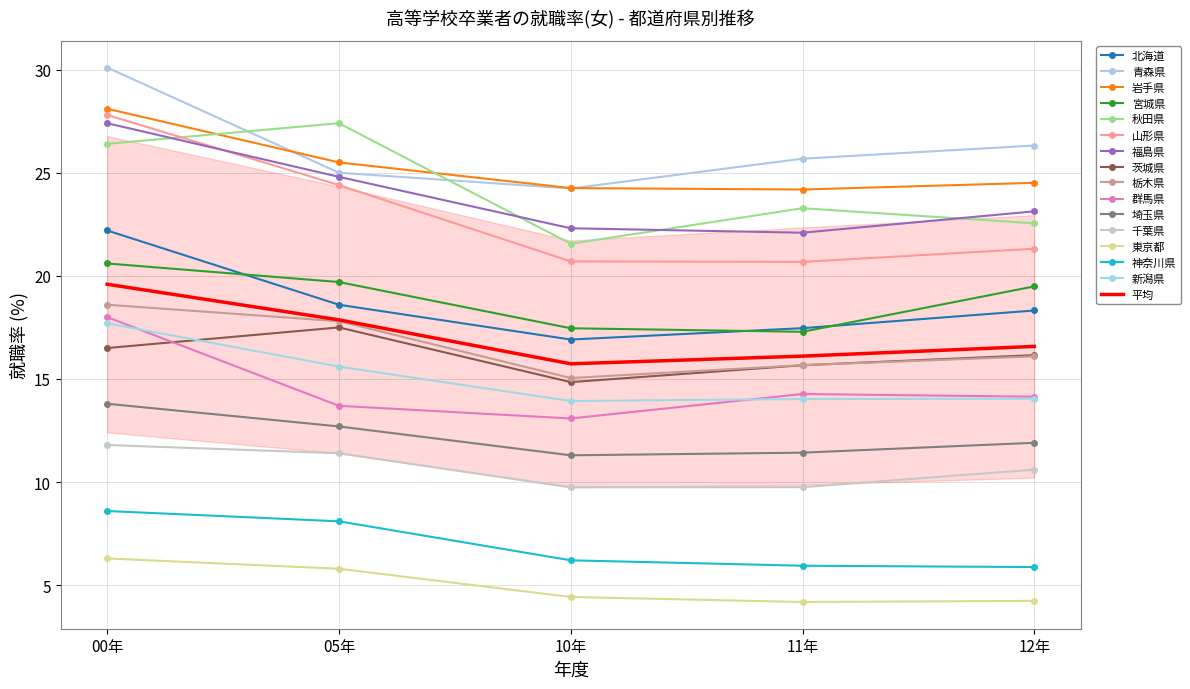

Reading left to right, extract all data points from this chart.

00年: 0=22.2	1=30.1	2=28.1	3=20.6	4=26.4	5=27.8	6=27.4	7=16.5	8=18.6	9=18.0	10=13.8	11=11.8	12=6.3	13=8.6	14=17.7
05年: 0=18.6	1=25.0	2=25.5	3=19.7	4=27.4	5=24.4	6=24.8	7=17.5	8=17.8	9=13.7	10=12.7	11=11.4	12=5.8	13=8.1	14=15.6
10年: 0=16.9	1=24.2	2=24.3	3=17.5	4=21.6	5=20.7	6=22.3	7=14.8	8=15.0	9=13.1	10=11.3	11=9.7	12=4.4	13=6.2	14=13.9
11年: 0=17.5	1=25.7	2=24.2	3=17.3	4=23.3	5=20.7	6=22.1	7=15.7	8=15.7	9=14.3	10=11.4	11=9.8	12=4.2	13=5.9	14=14.0
12年: 0=18.3	1=26.3	2=24.5	3=19.5	4=22.5	5=21.3	6=23.1	7=16.2	8=16.1	9=14.1	10=11.9	11=10.6	12=4.2	13=5.9	14=14.0